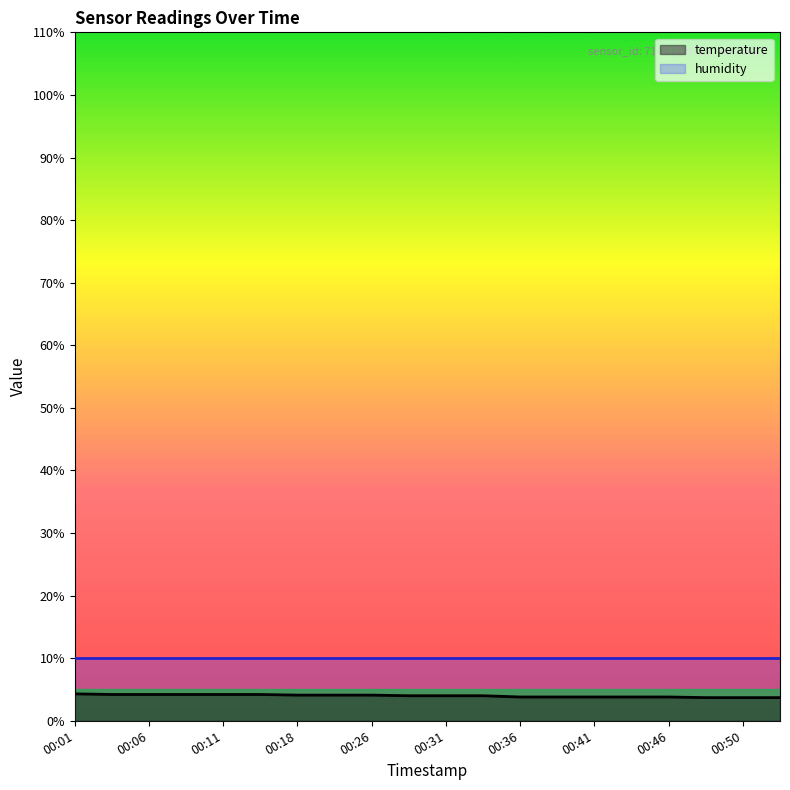

Reading left to right, transcribe all the data shown in this chart.

4.3	4.2	4.2	4.2	4.2	4.2	4.1	4.1	4.1	4.0	4.0	4.0	3.8	3.8	3.8	3.8	3.8	3.7	3.7	3.7